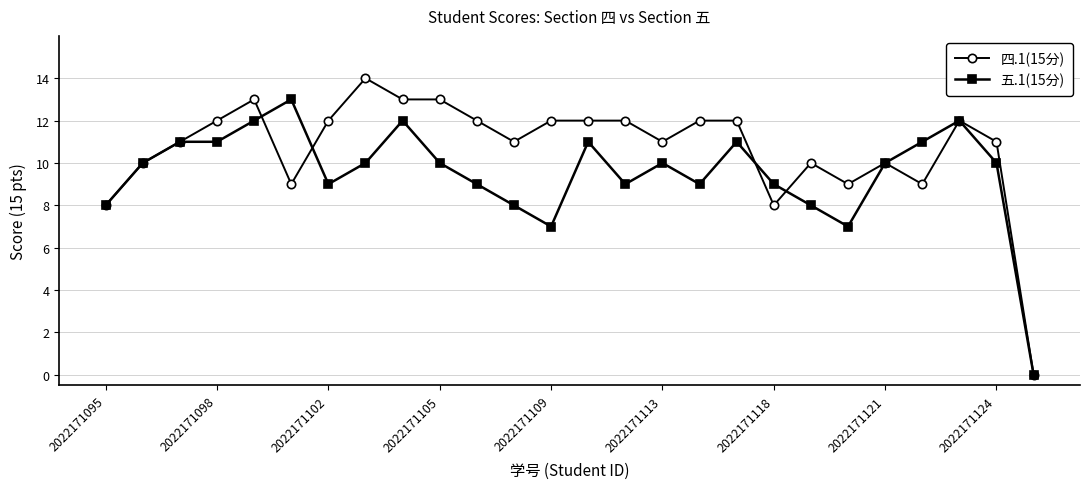

What is the sum of all 四.1(15分) values?

278